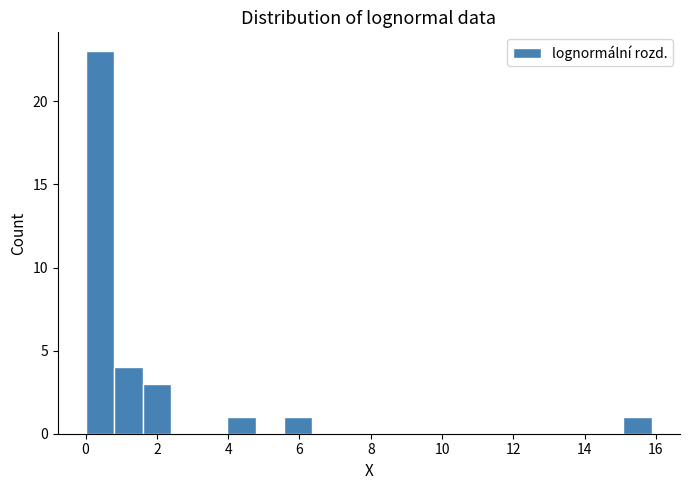

Read against the x-axis, roughly where is the centre of the tallest bar?

0.4